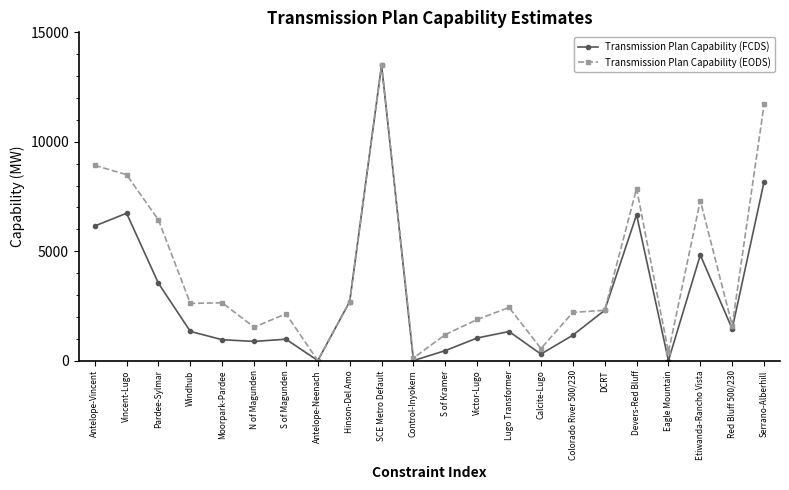

Read the Transmission Plan Capability (EODS) value at Vincent-Lugo.

8496.3